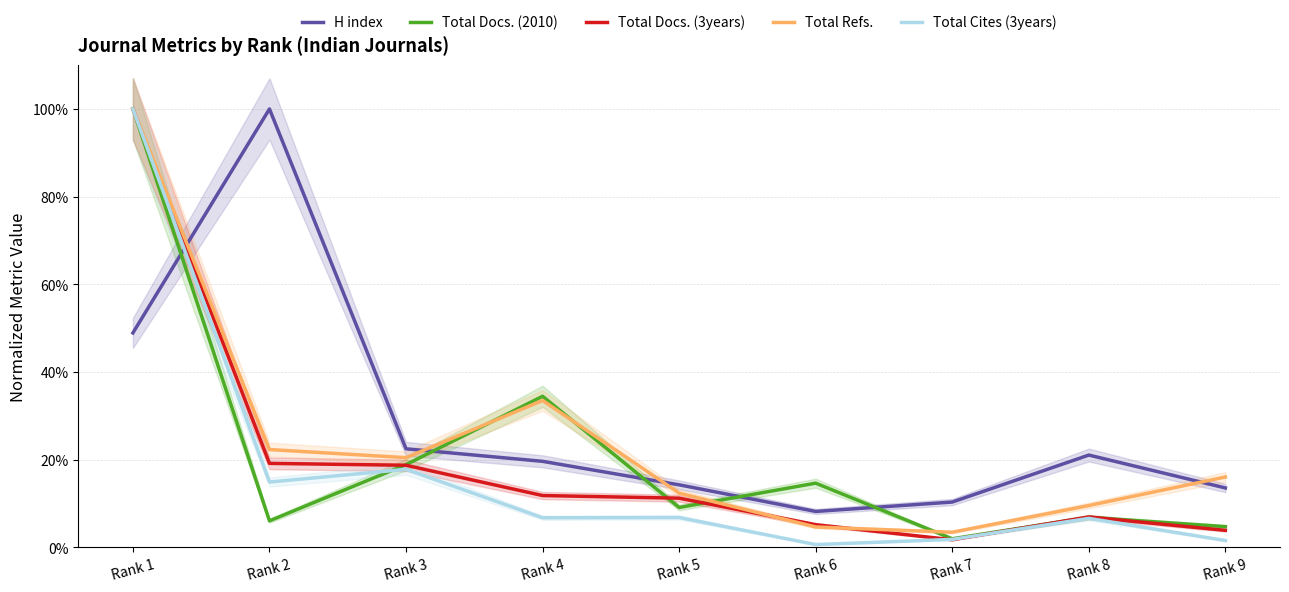

List the labels in order of Total Refs. value, smallest first.

Rank 7, Rank 6, Rank 8, Rank 5, Rank 9, Rank 3, Rank 2, Rank 4, Rank 1